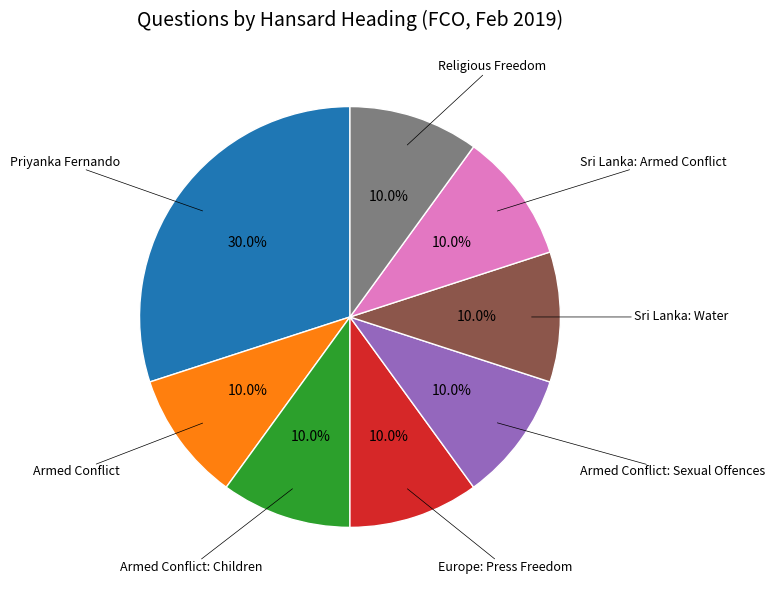

How many segments does this pie chart have?

8